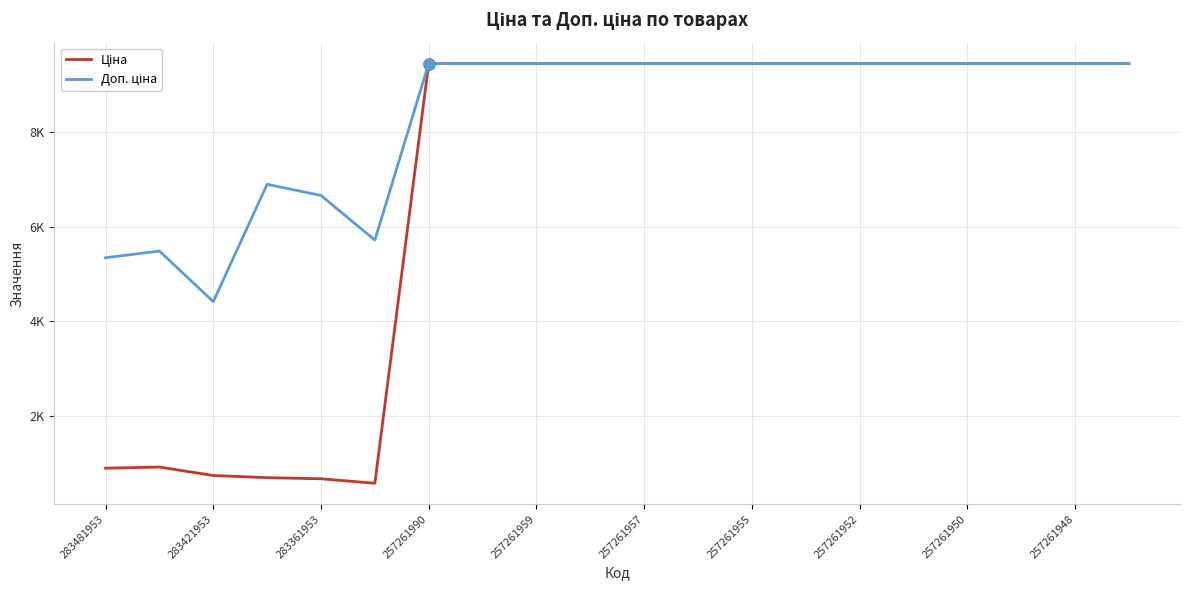

Does the chart display data point markers on the line(s)?

No